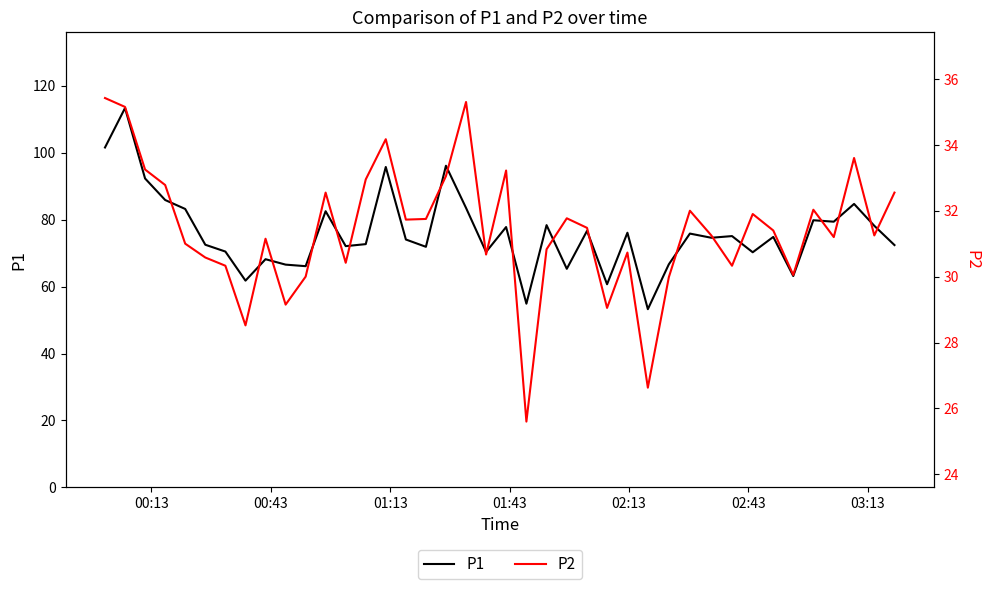

What is the maximum value for P1?

113.3